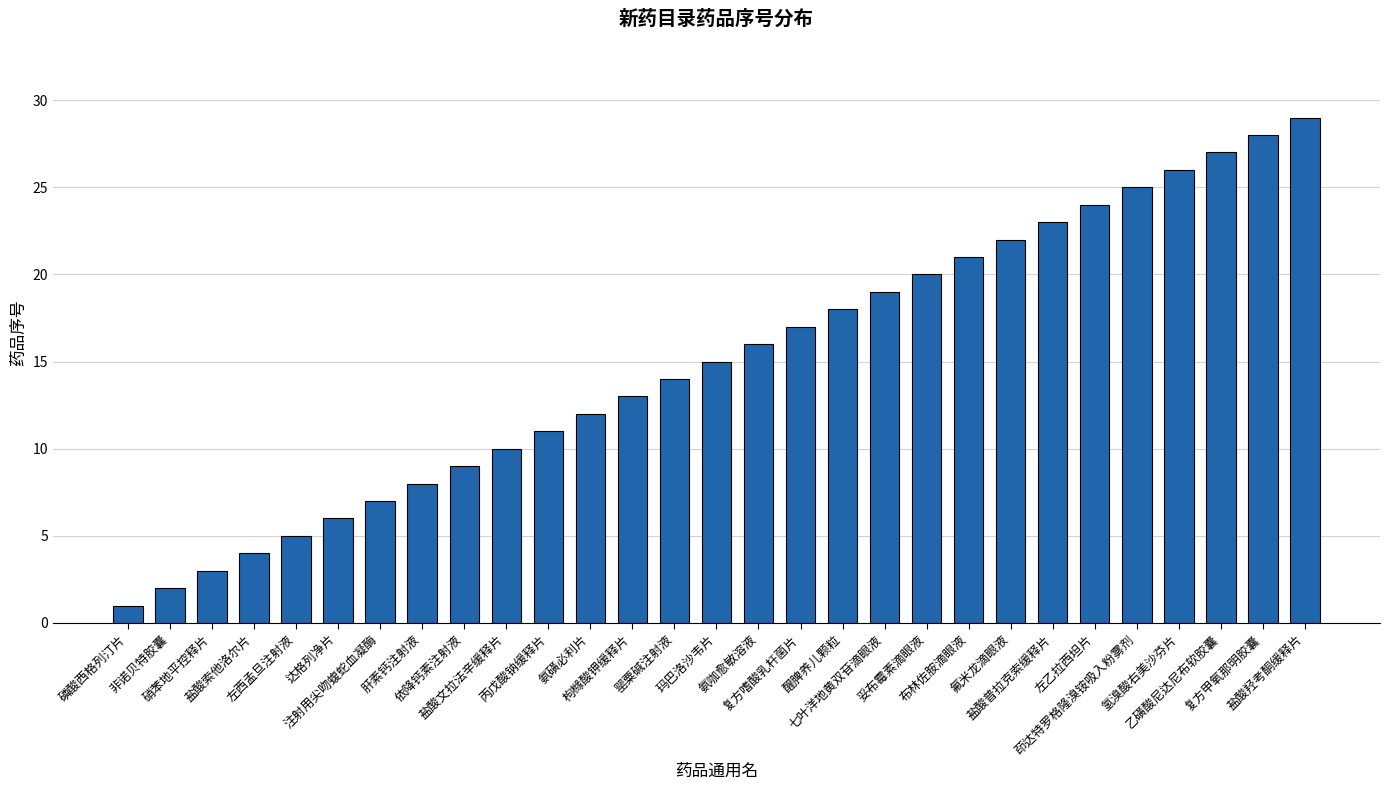

What is the smallest value displayed?

1